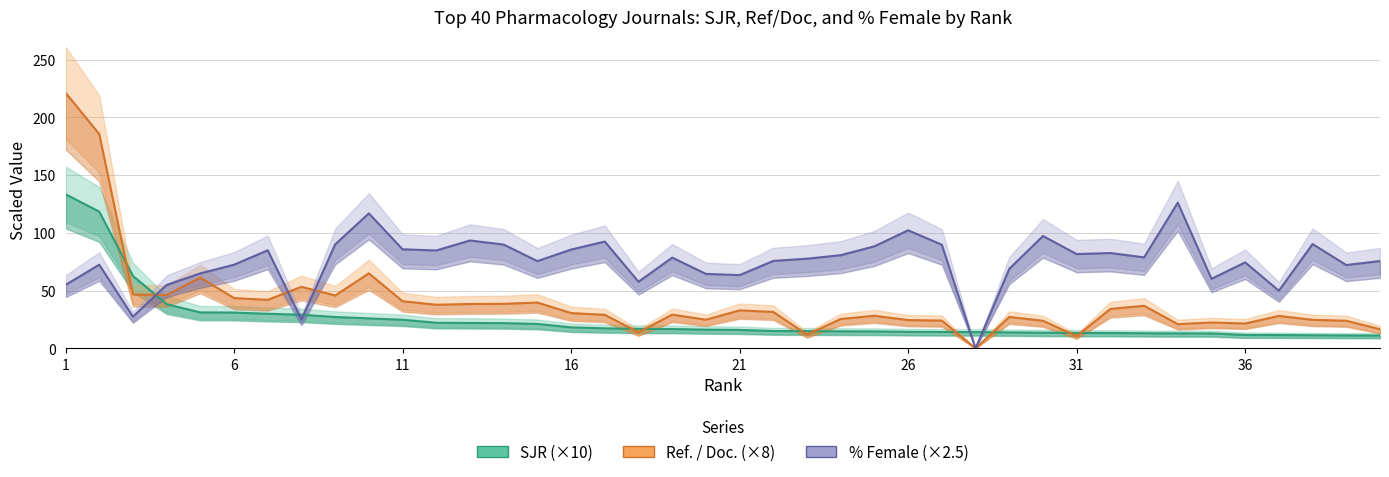

How many values in % Female (×2.5) are above zero?

39